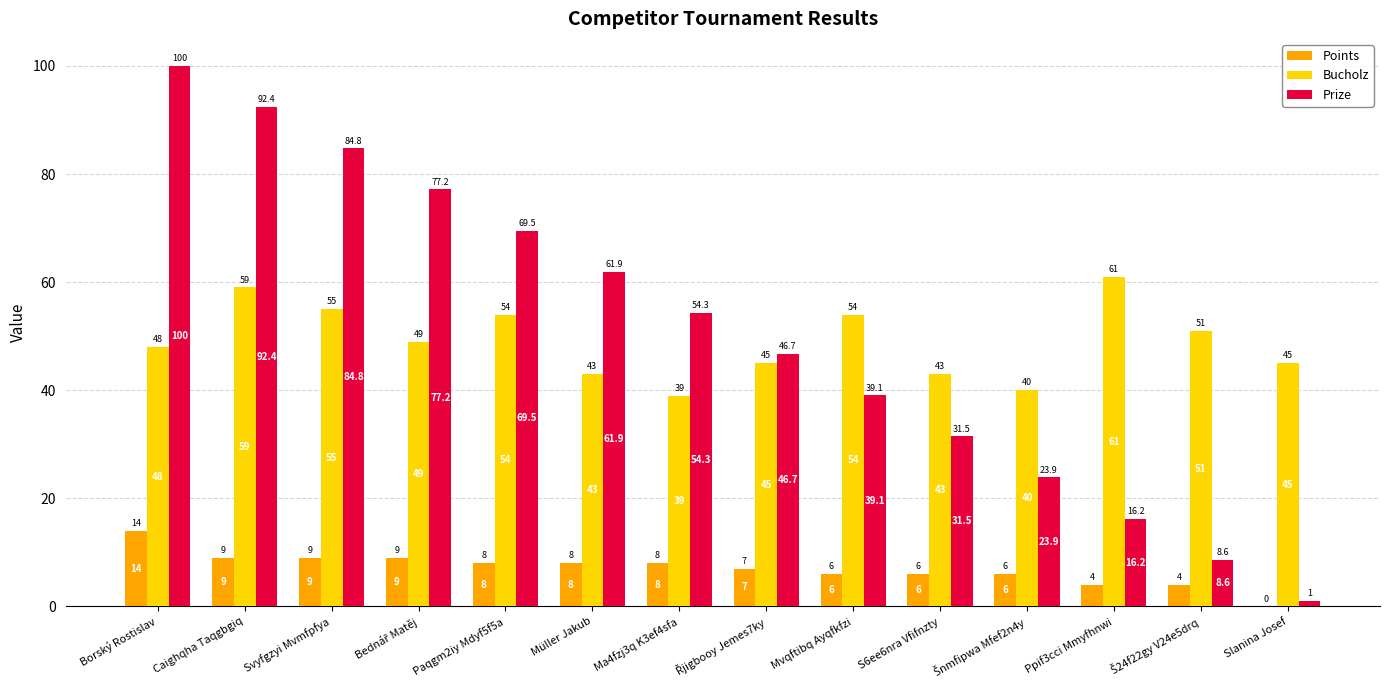

Which category has the highest value in the Bucholz series?

Ppif3cci Mmyfhnwi